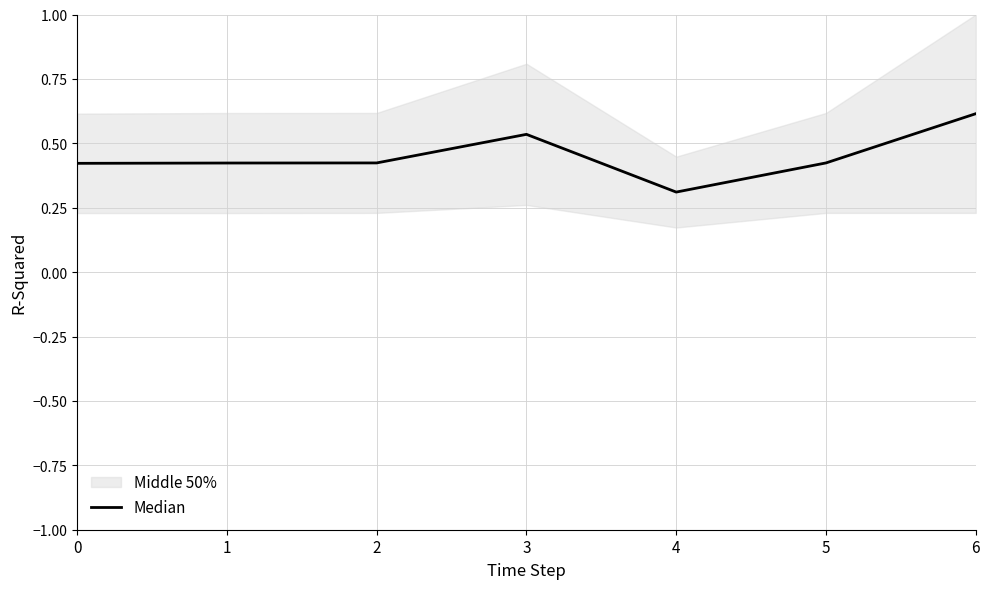

Where is the first local minimum?

4